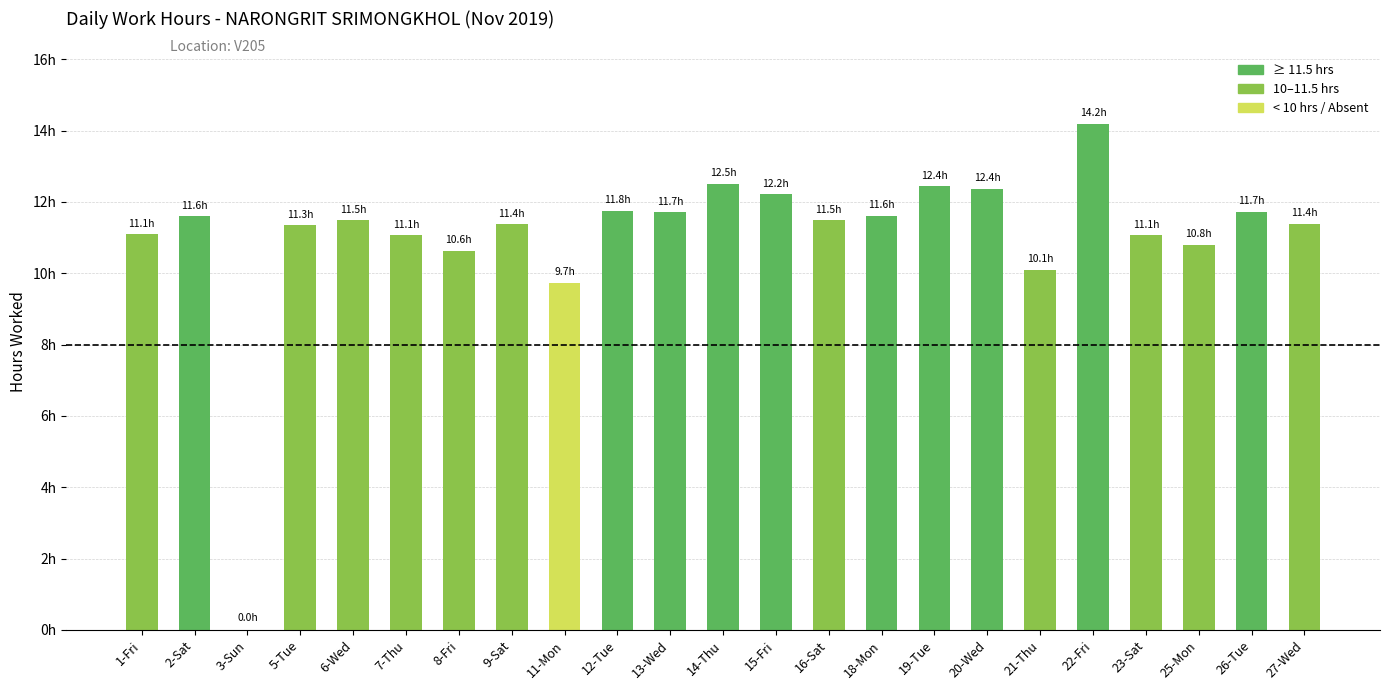

Are the bars grouped side by side (vs. stacked)?

No